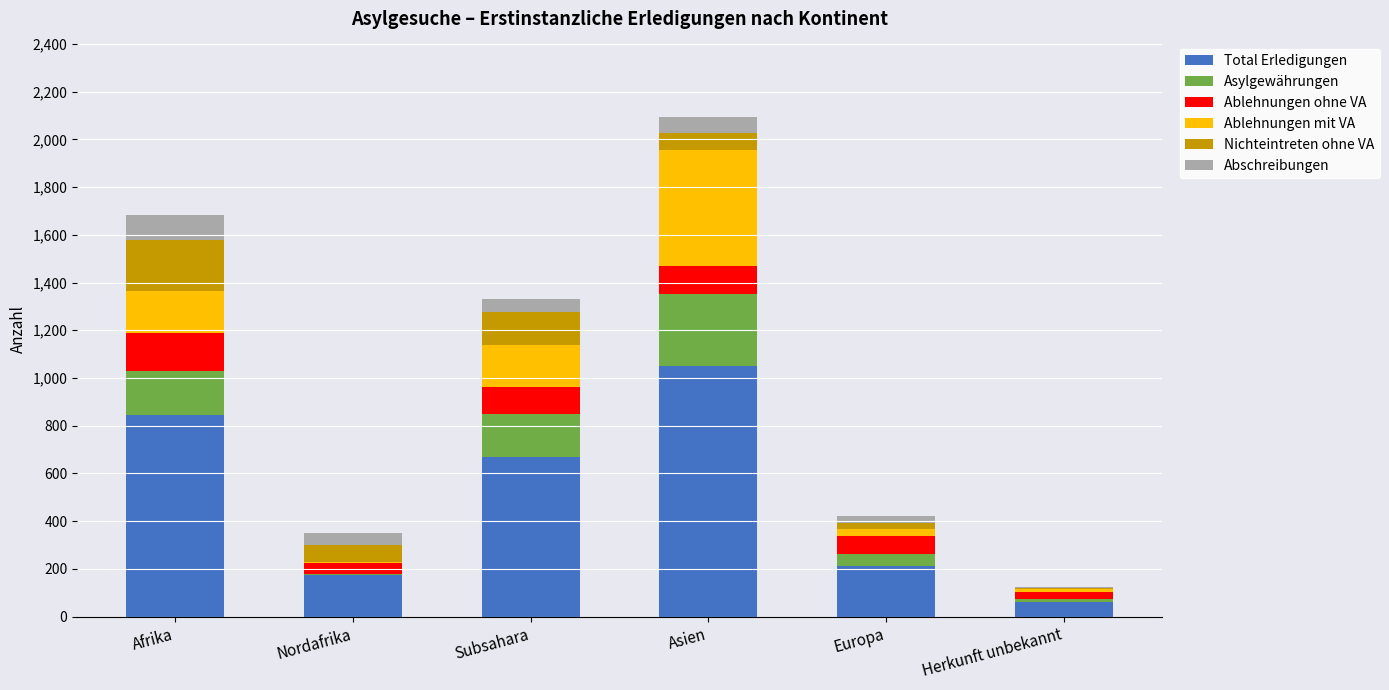

The Total Erledigungen series shows 843 at Afrika. True or false?

True